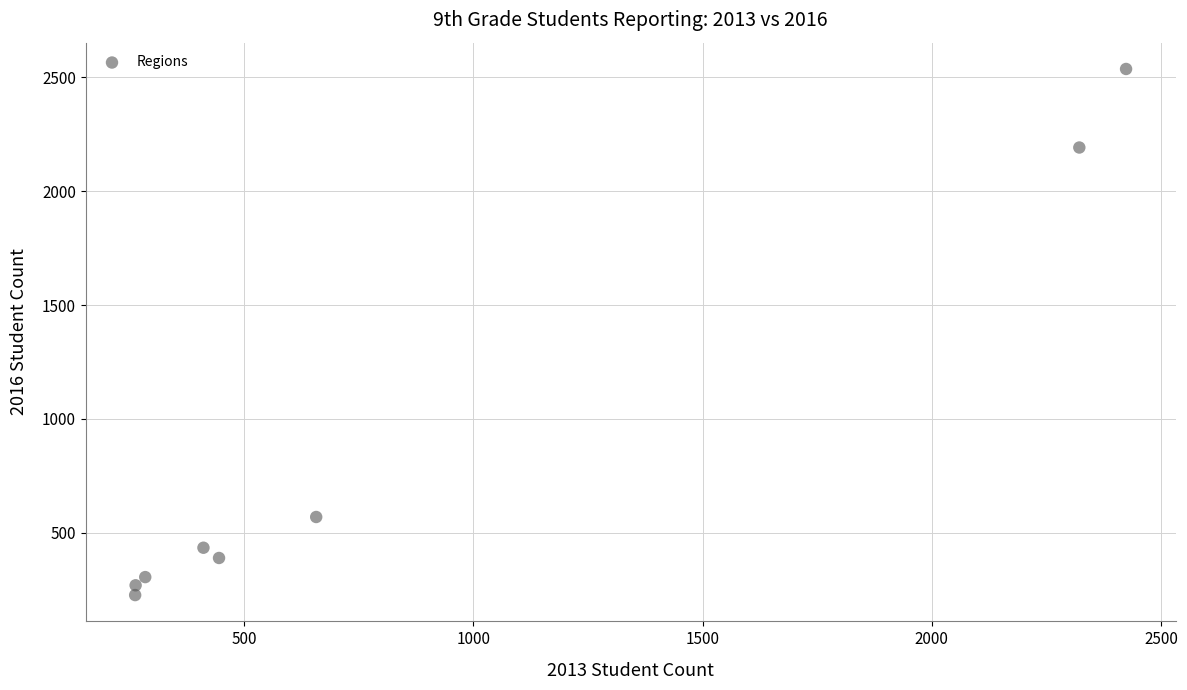

What is the range of Y values (max minus min)?

2311